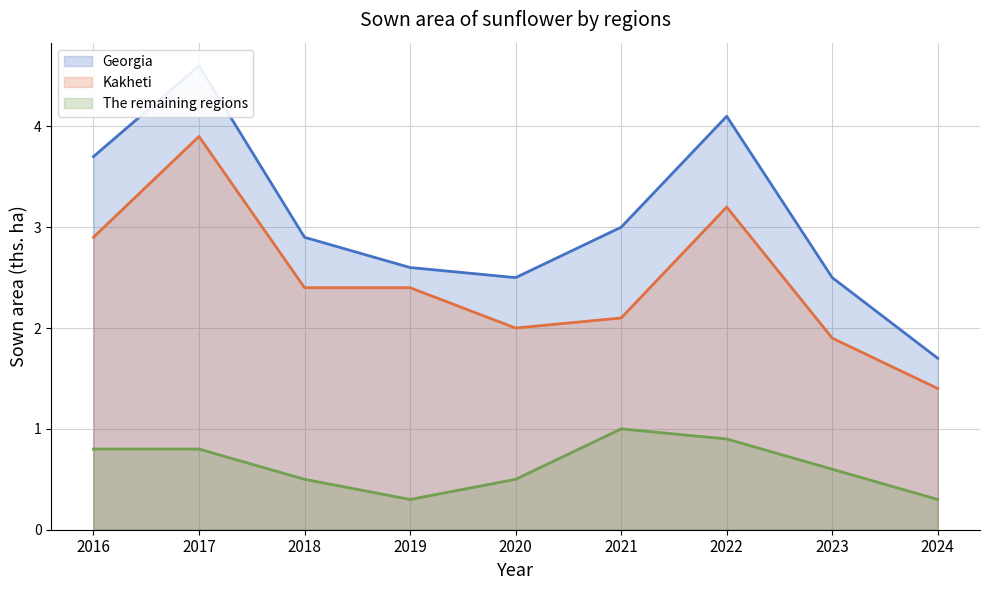

Is it true that Kakheti equals 1.4 at 2024?

True